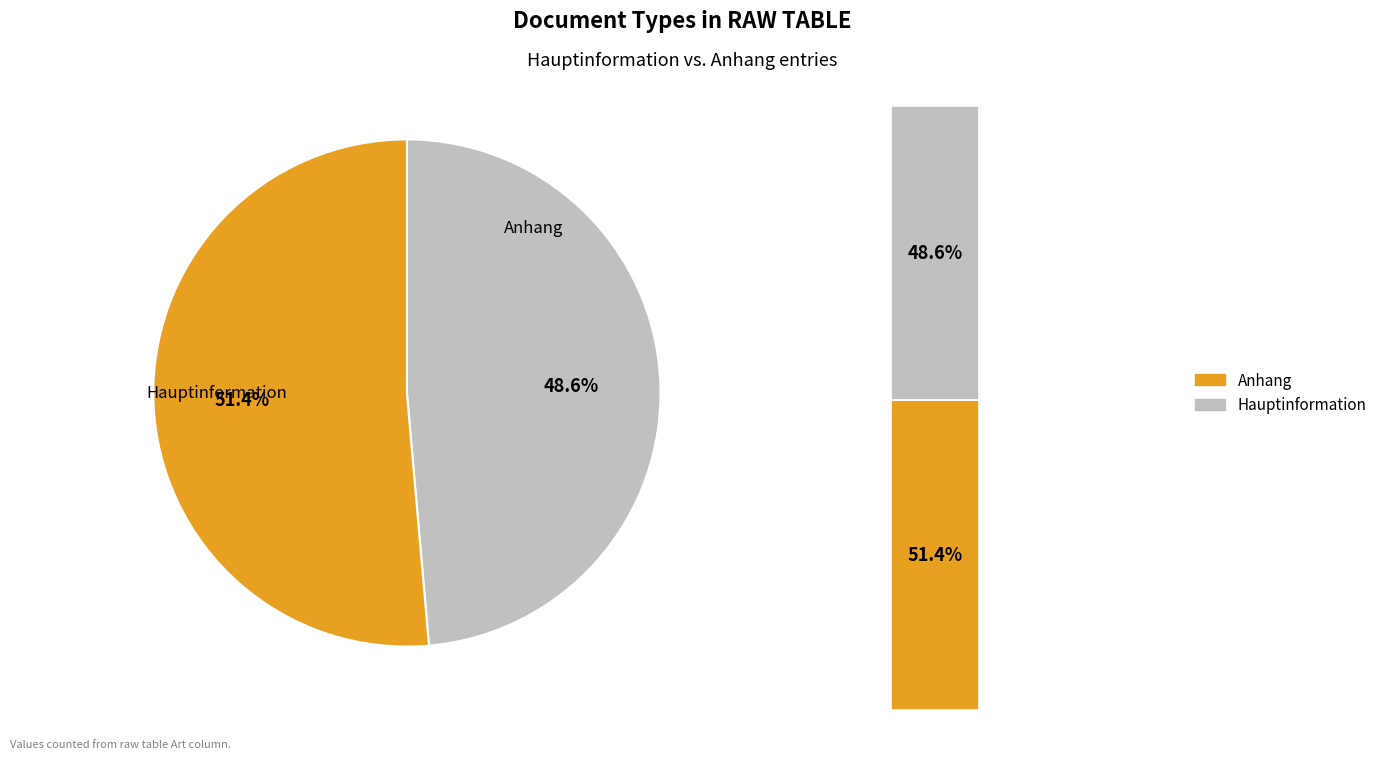

To the nearest percent, what is the difference between the Anhang and Hauptinformation slice percentages?

3%